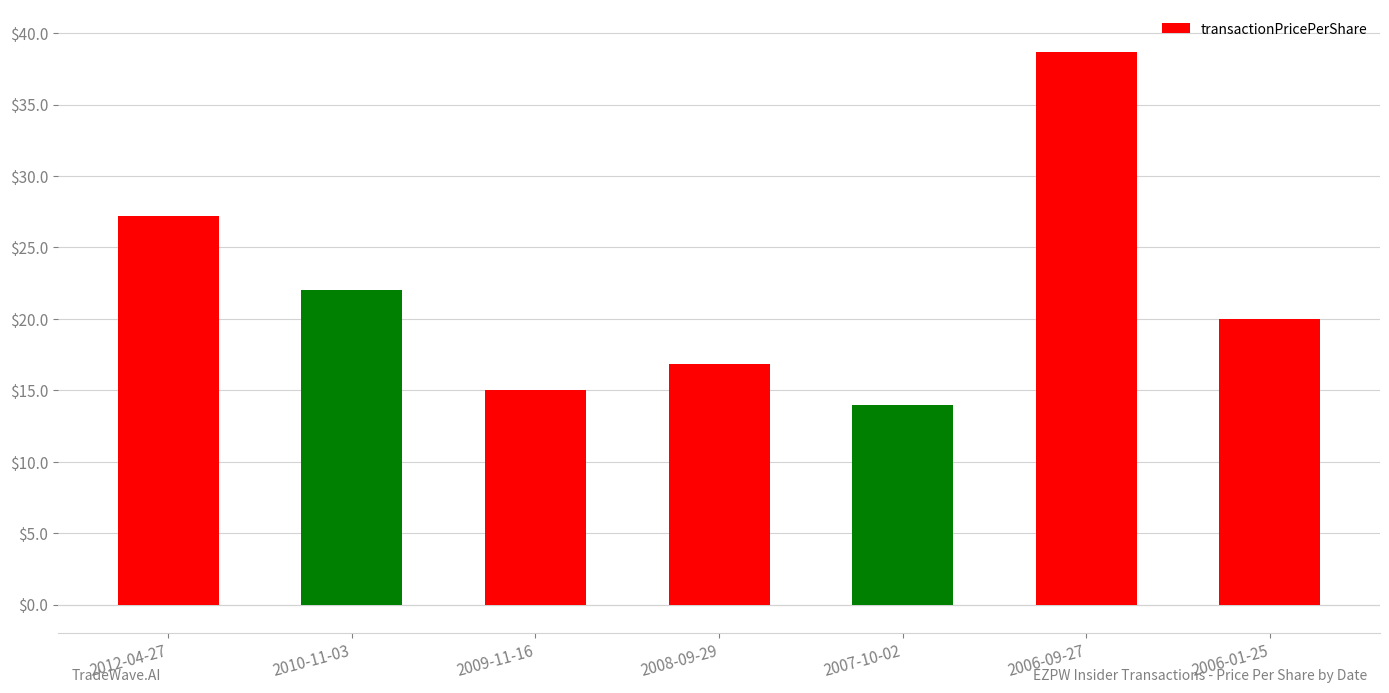

How many data points are less than 20?

3